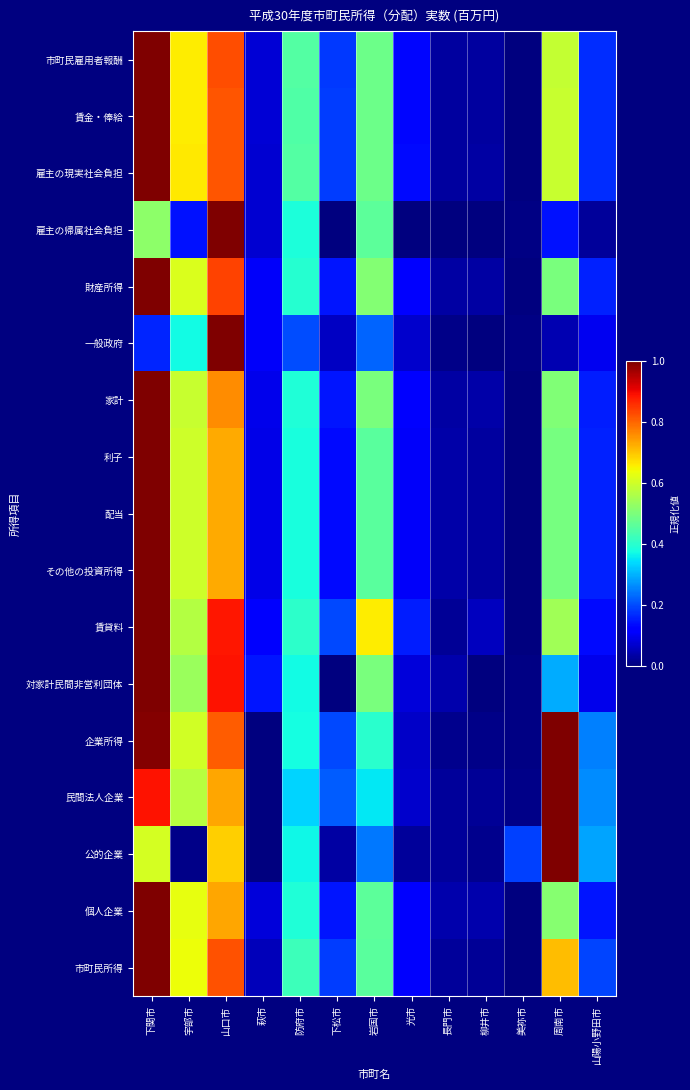

Which series has the largest range (max minus min)?

市町民雇用者報酬